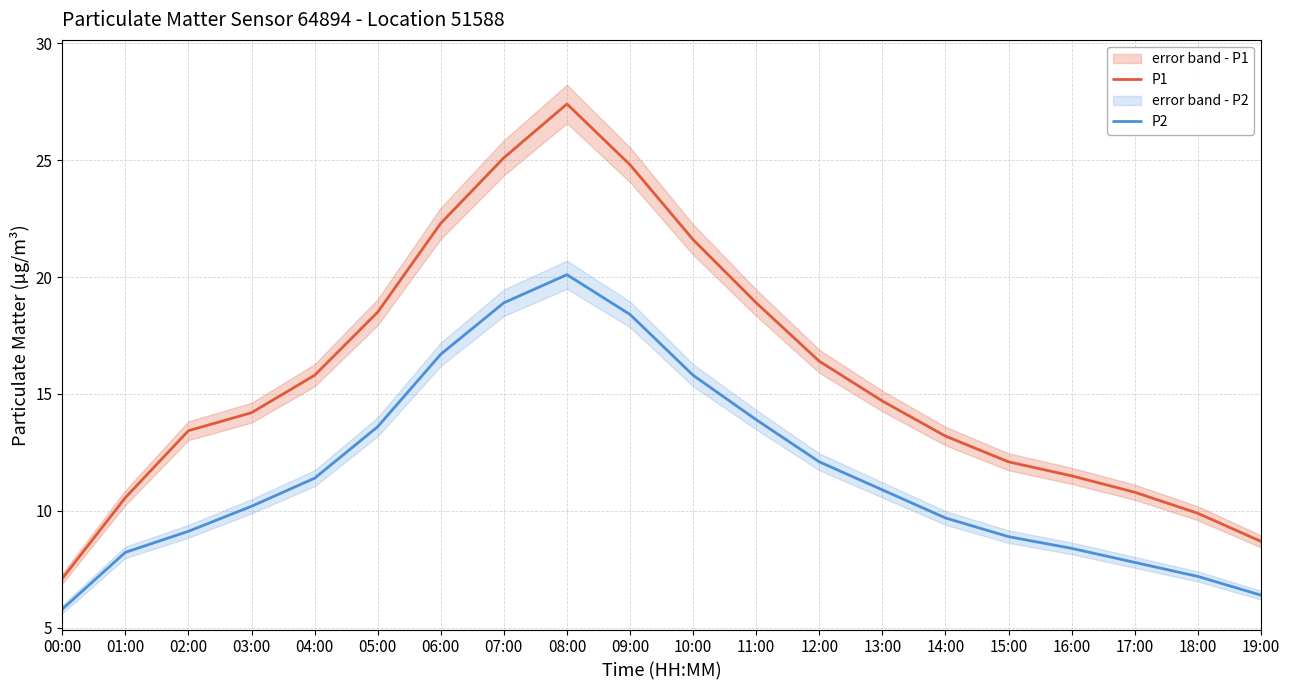

Reading left to right, extract all data points from this chart.

P1: 7.1	10.6	13.4	14.2	15.8	18.5	22.3	25.1	27.4	24.8	21.6	18.9	16.4	14.7	13.2	12.1	11.5	10.8	9.9	8.7
P2: 5.8	8.2	9.1	10.2	11.4	13.6	16.7	18.9	20.1	18.4	15.8	13.9	12.1	10.9	9.7	8.9	8.4	7.8	7.2	6.4